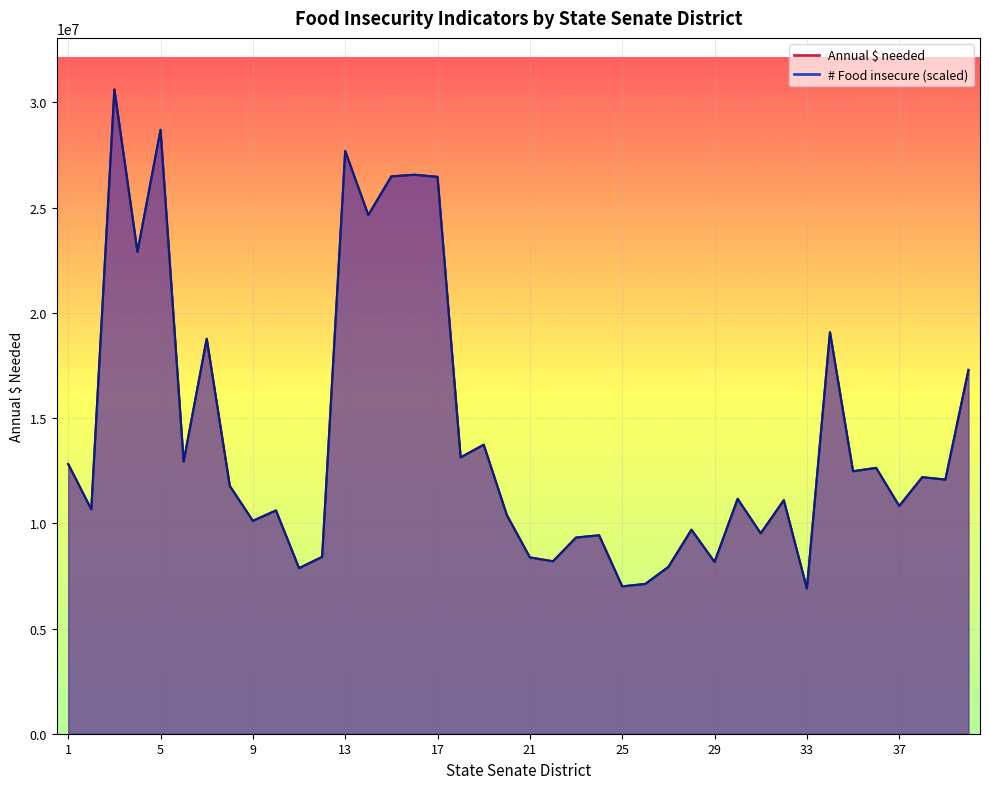

Between 40 and 31, which is larger?

40